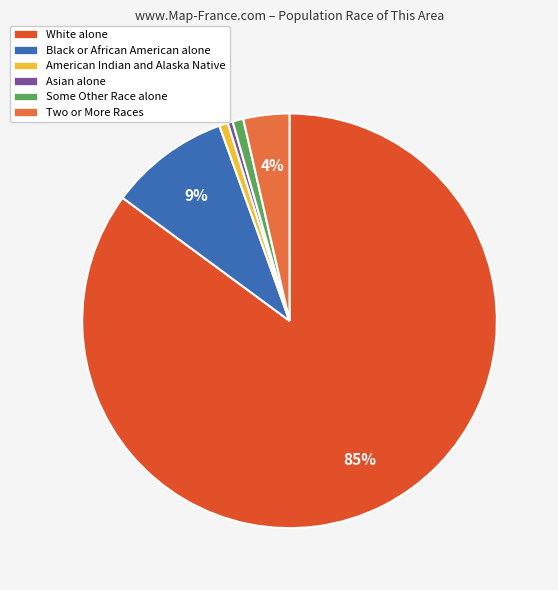

What is the change in value from White alone to Some Other Race alone?

-2608